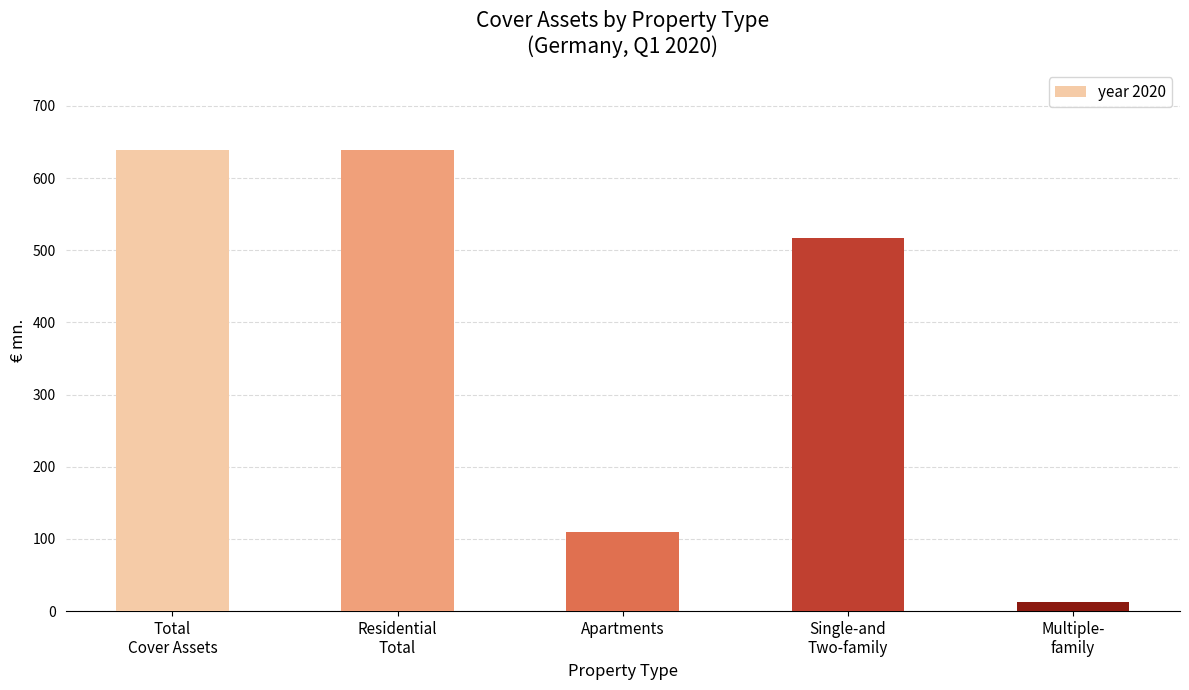

Is it true that the value at Apartments is 110.2?

True